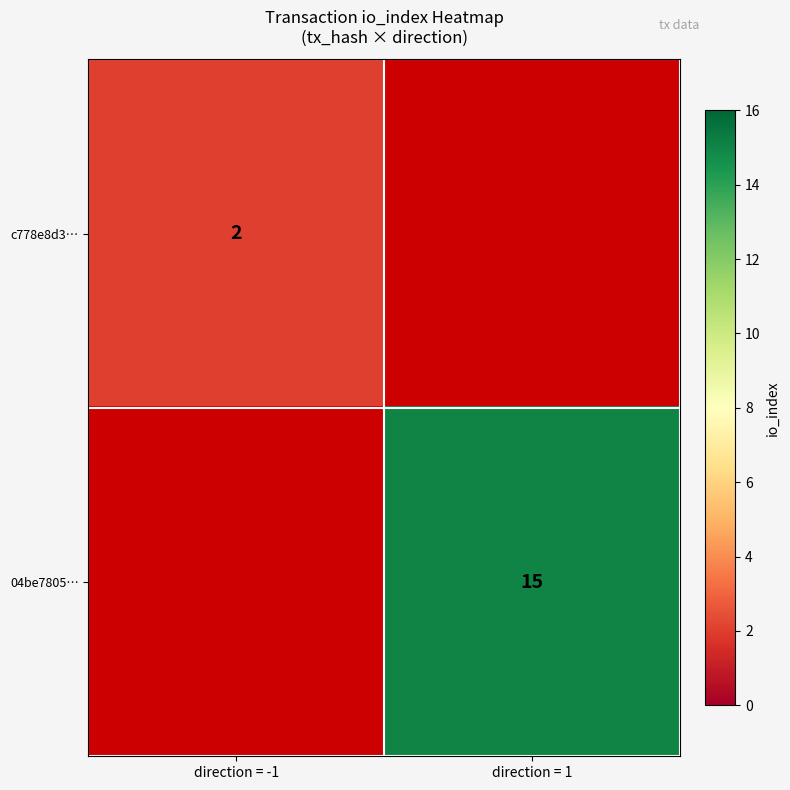

The value of c778e8d3… at direction = -1 is 2. True or false?

True